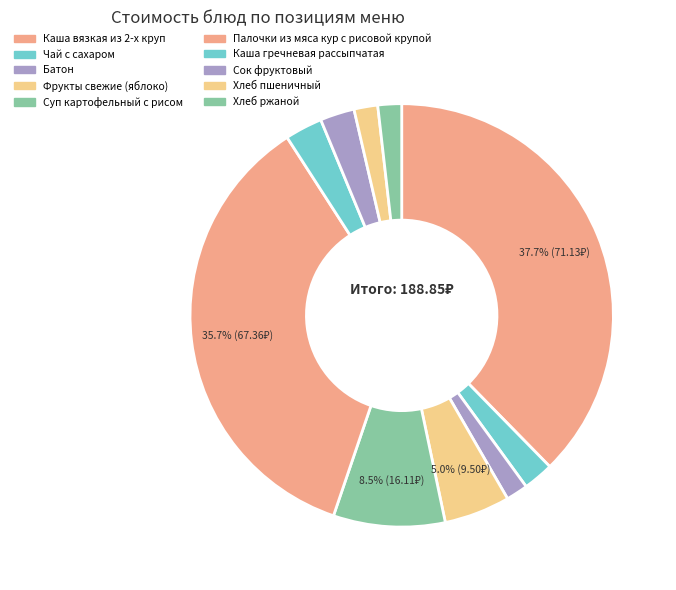

To the nearest percent, what portion does Суп картофельный с рисом represent?

9%